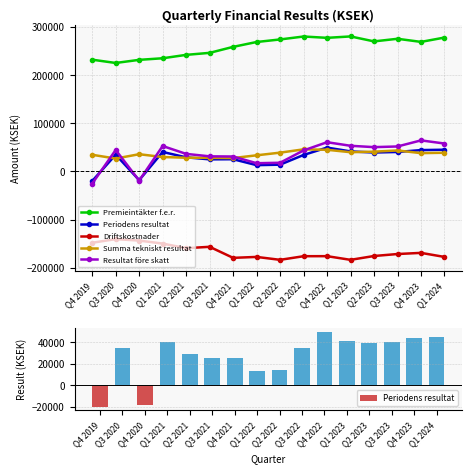

At which label does Premieintäkter f.e.r. first exceed 268823?

Q2 2022